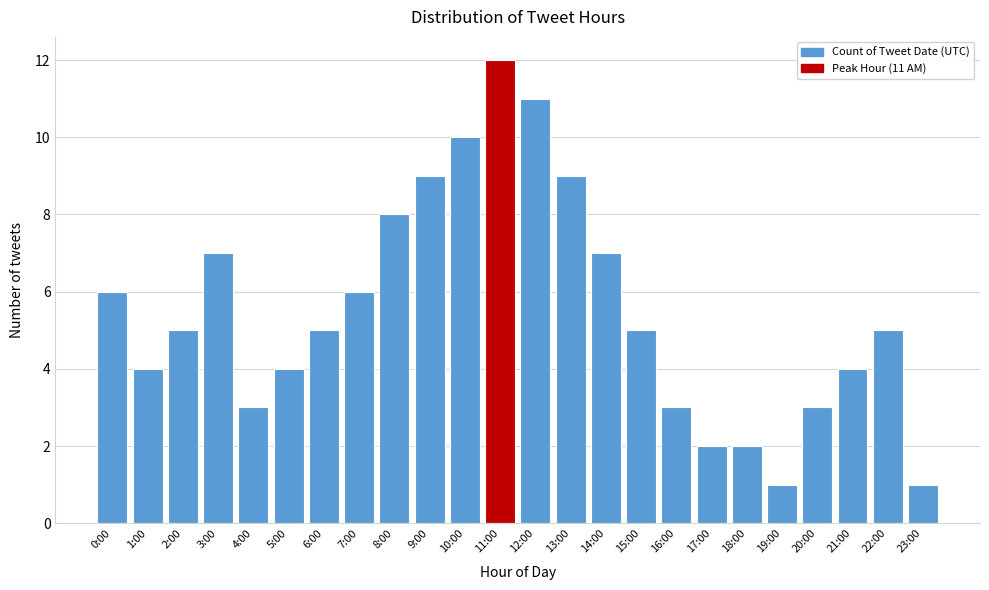

Reading left to right, what are all the values shown in this chart?

0:00=6	1:00=4	2:00=5	3:00=7	4:00=3	5:00=4	6:00=5	7:00=6	8:00=8	9:00=9	10:00=10	11:00=12	12:00=11	13:00=9	14:00=7	15:00=5	16:00=3	17:00=2	18:00=2	19:00=1	20:00=3	21:00=4	22:00=5	23:00=1